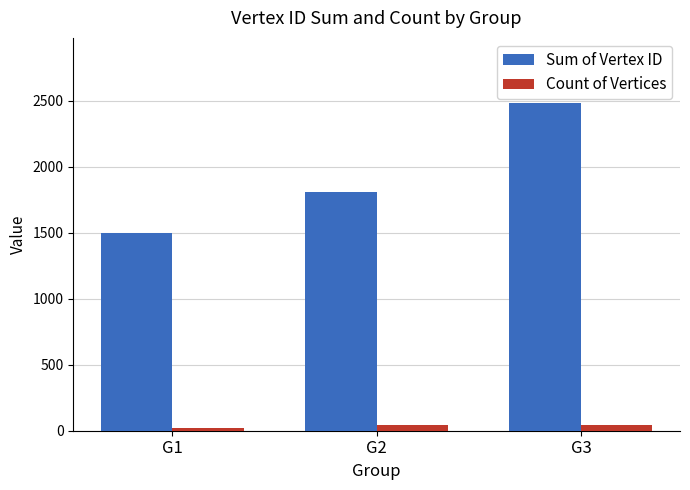

Which series has the widest spread of values?

Sum of Vertex ID